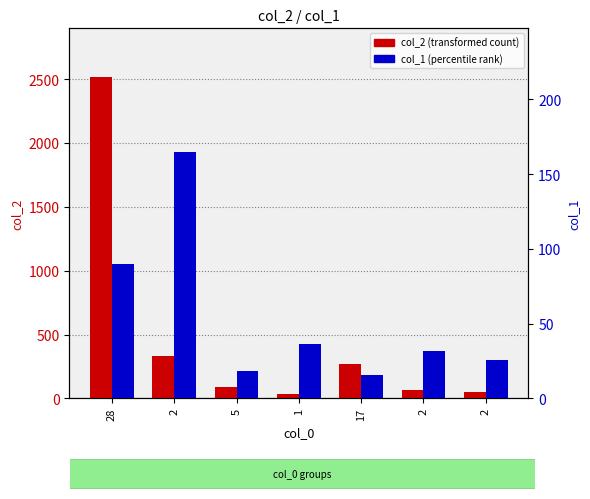

Reading left to right, what are all the values shown in this chart?

col_2 (transformed count): 28=2520.0	2=330.0	5=91.6	1=36.3	17=265.8	2=63.6	2=51.3
col_1 (percentile rank): 28=90.0	2=165.0	5=18.3	1=36.3	17=15.6	2=31.8	2=25.6